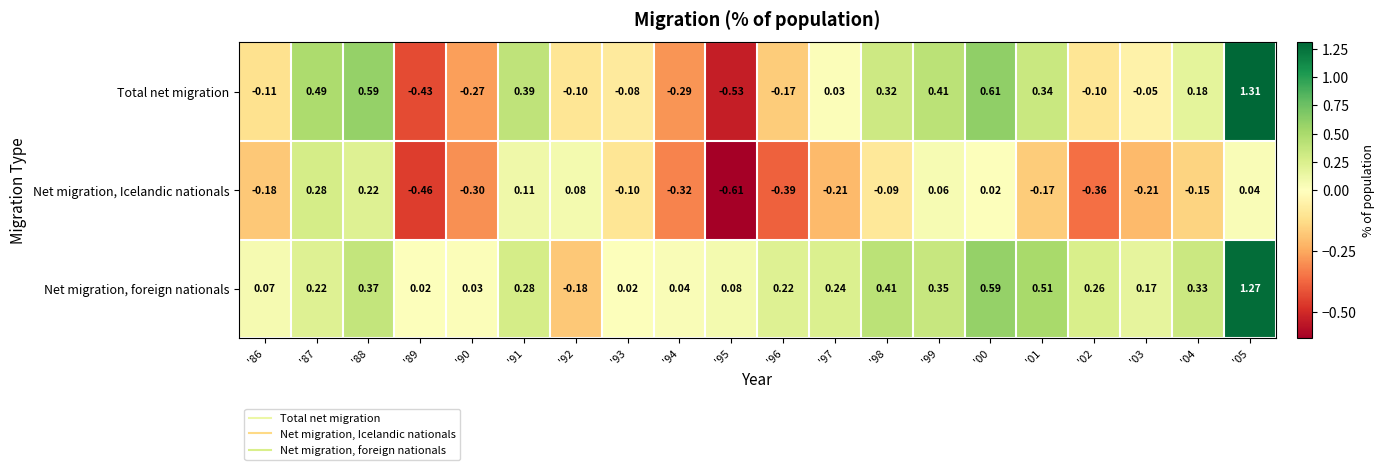

Which series has the largest total across all categories?

Net migration, foreign nationals